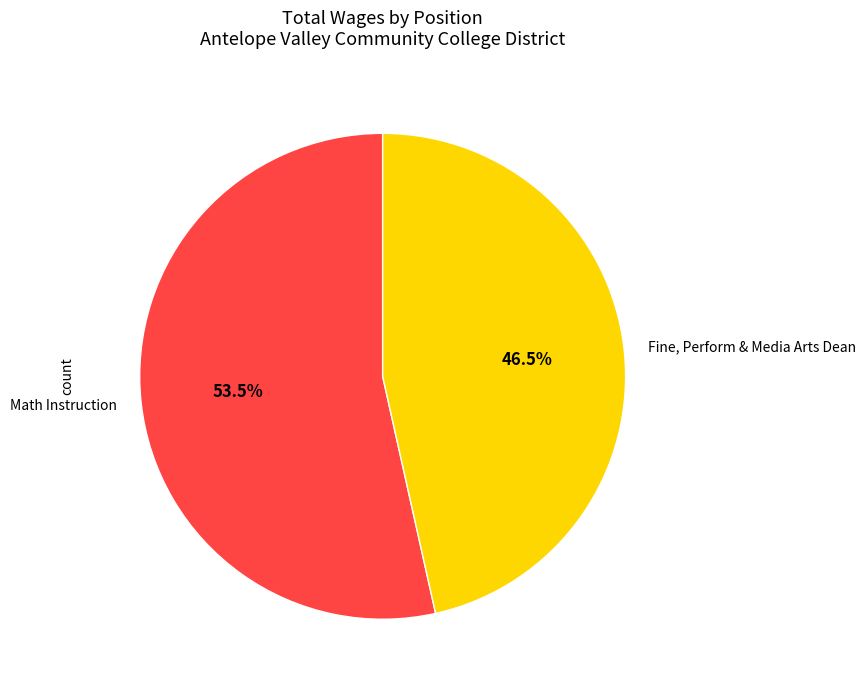

What is the ratio of the value at Math Instruction to the value at Fine, Perform & Media Arts Dean?

1.2